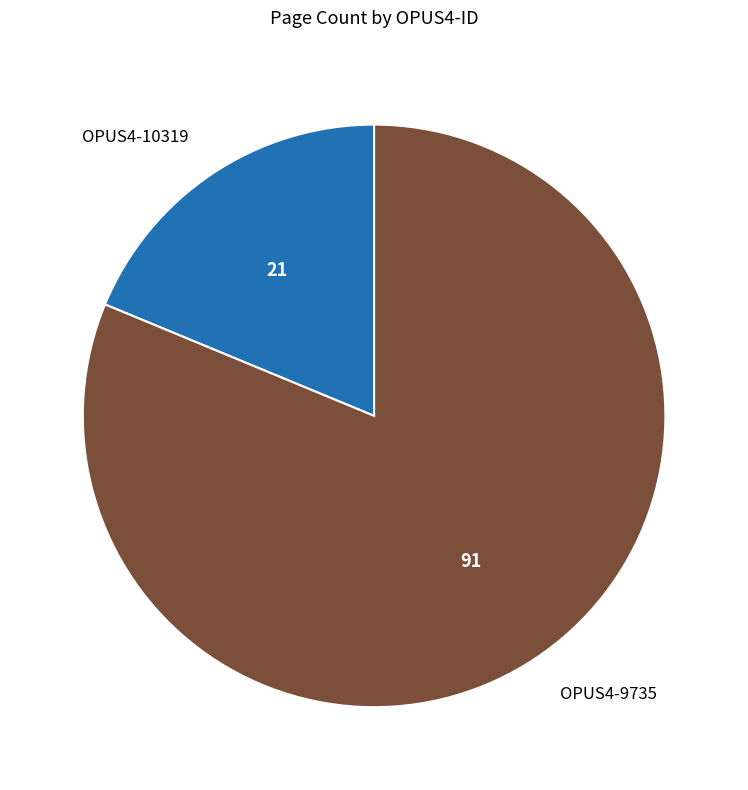

Which category accounts for the majority?

OPUS4-9735